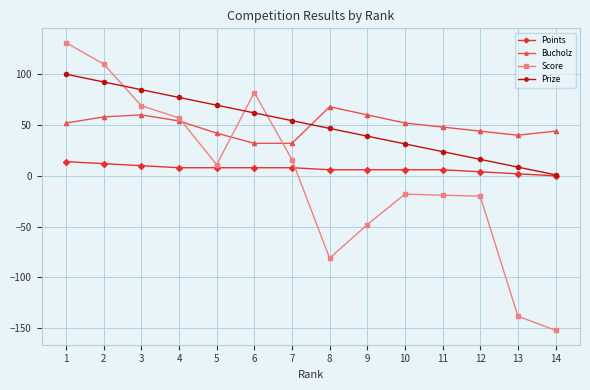

How many times do Bucholz and Prize cross each other?

1